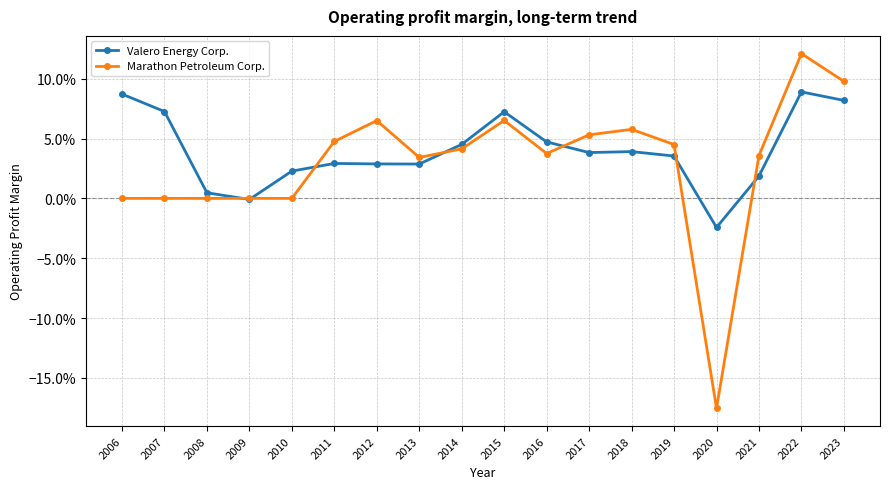

What is the approximate value of Valero Energy Corp. at 2015?

0.1